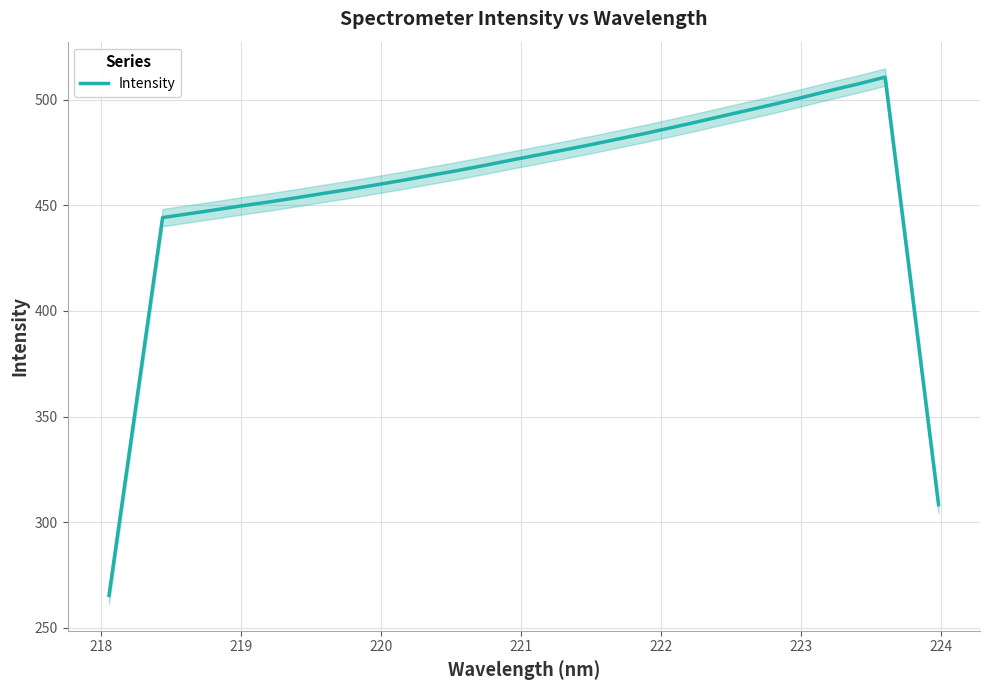

Count the number of values greater than 468.

16